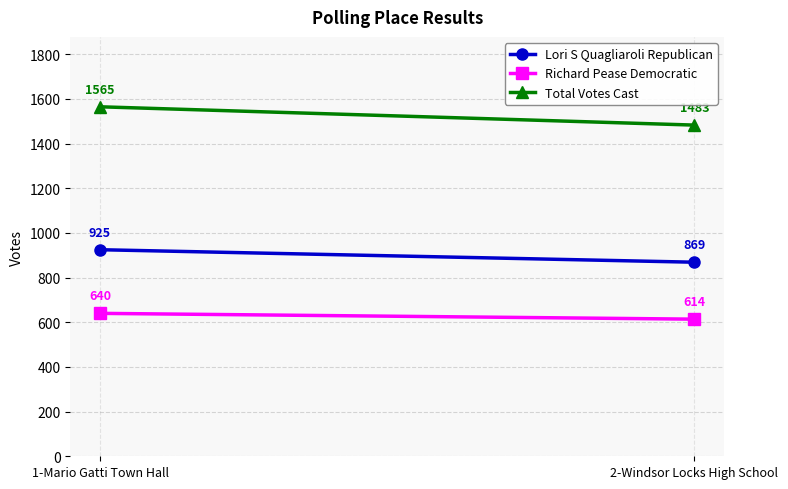

Is it true that Lori S Quagliaroli Republican equals 869 at 2-Windsor Locks High School?

True